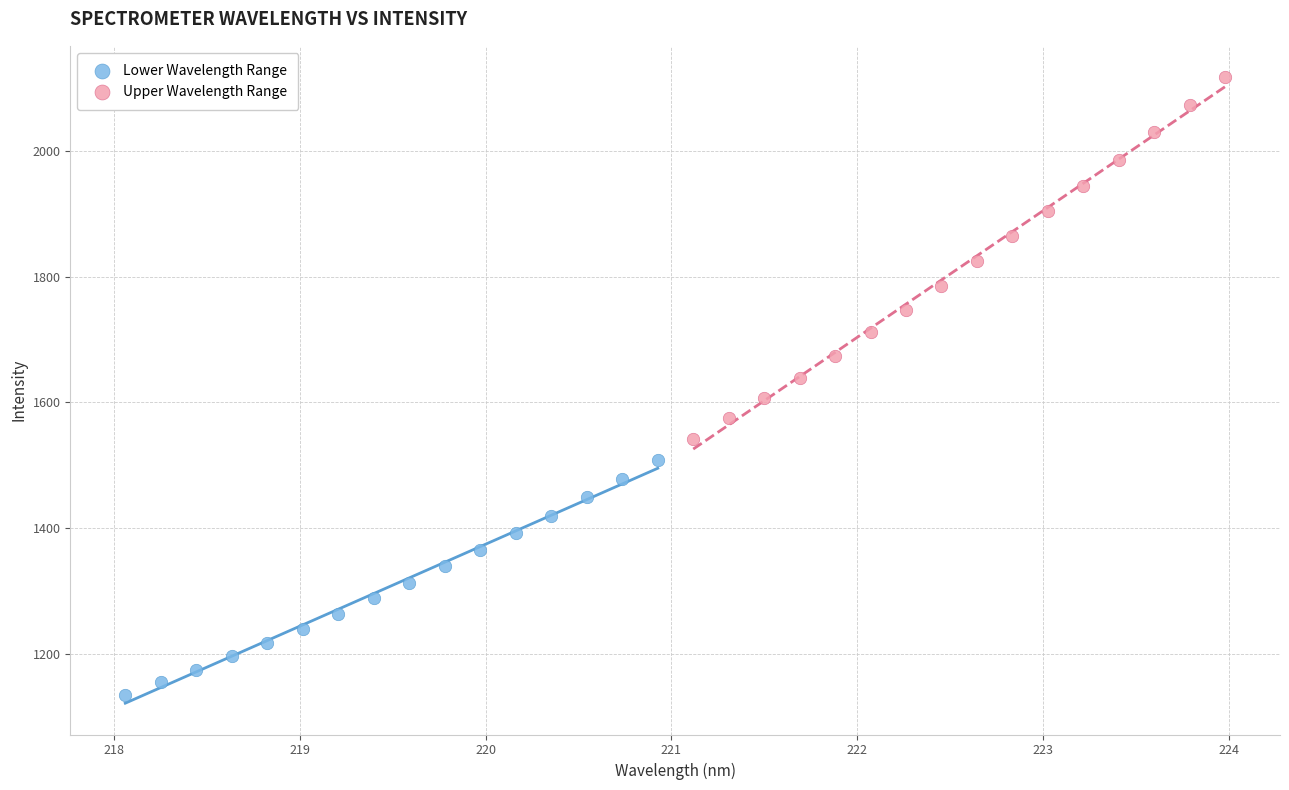

Which series has the largest Y range (max minus min)?

Upper Wavelength Range